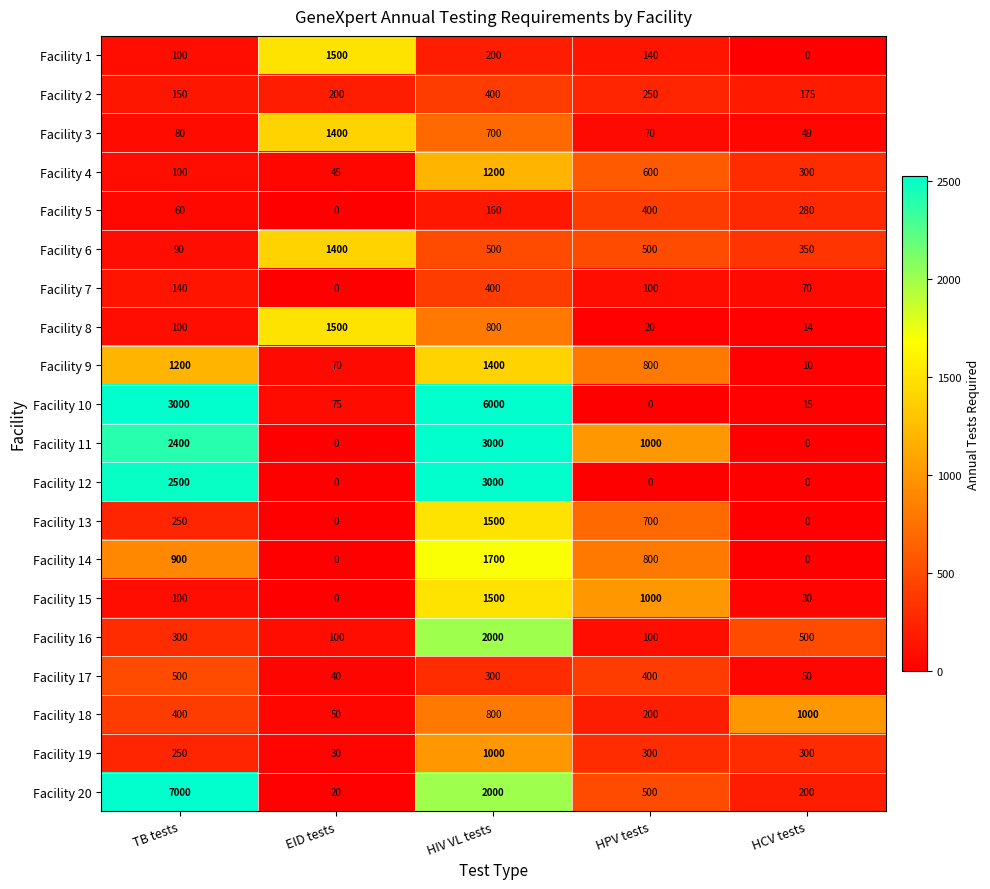

What is the difference between the maximum and minimum values in the Facility 16 series?

1900